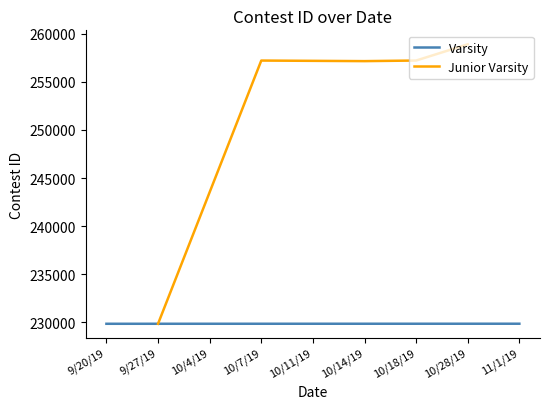

How many interior local valleys does the Junior Varsity series have?

1